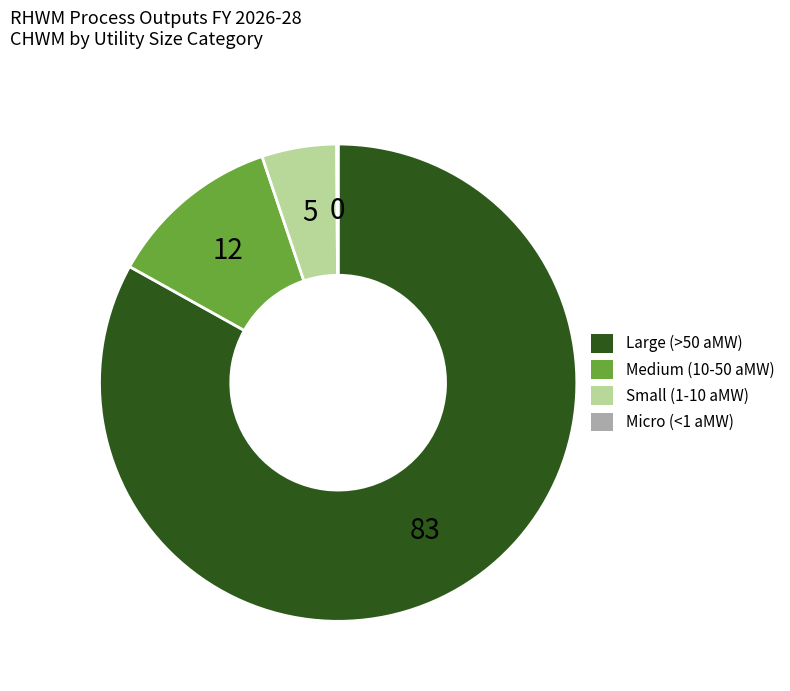

Combined, do Small (1-10 aMW) and Large (>50 aMW) account for over 50%?

Yes